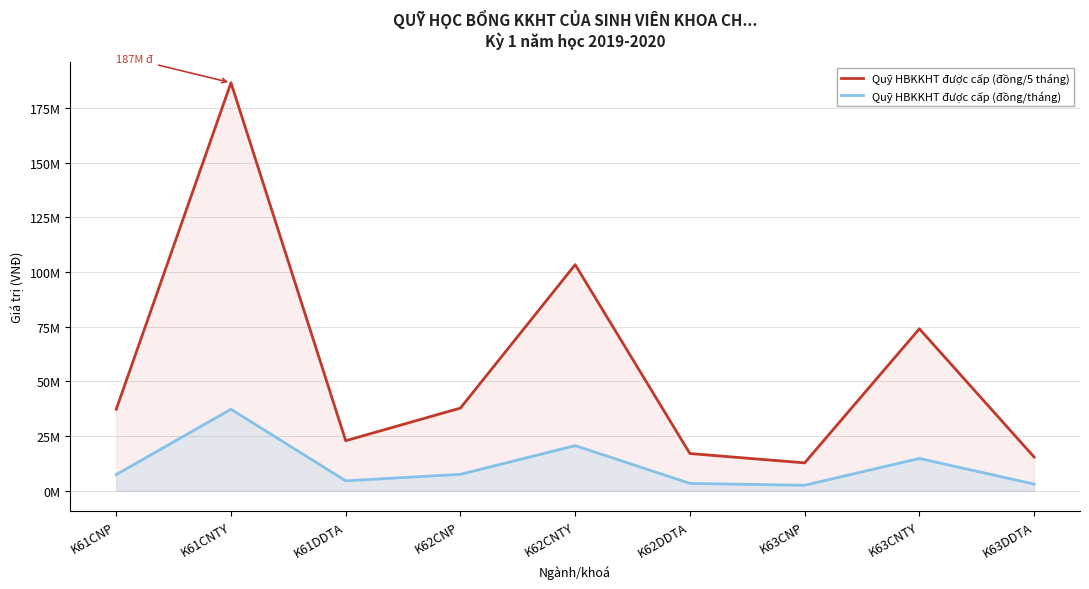

Where is the first local minimum for Quỹ HBKKHT được cấp (đồng/5 tháng)?

K61DDTA